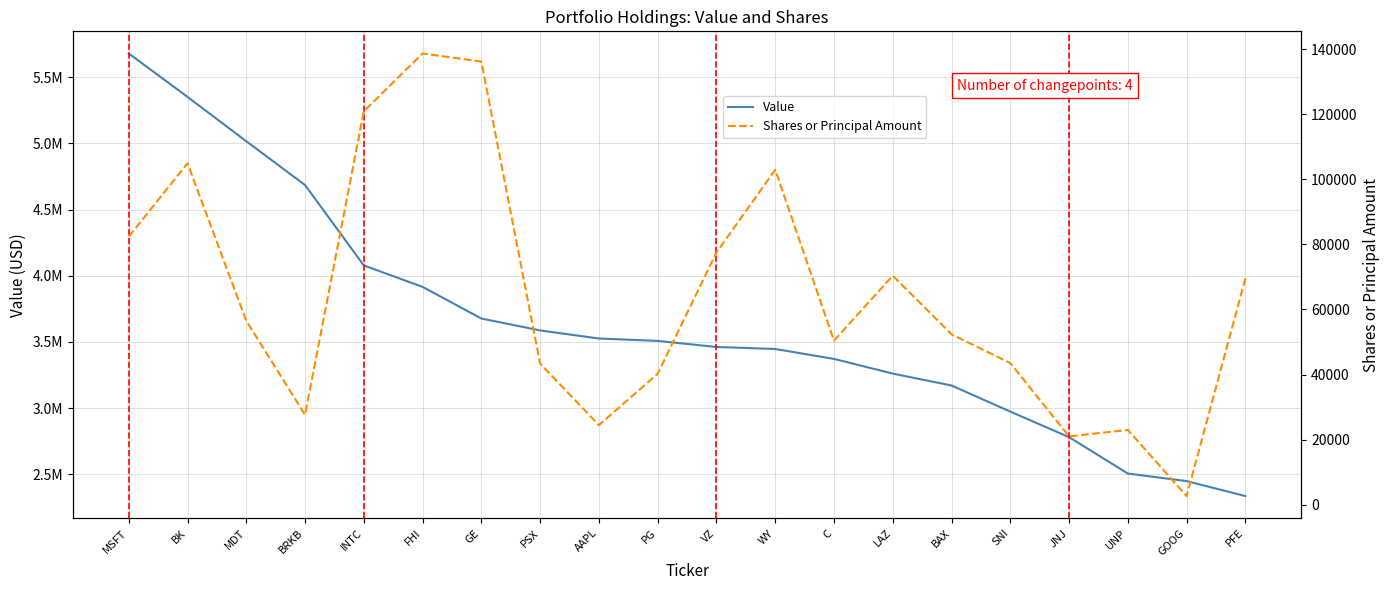

True or false: Value and Shares or Principal Amount intersect in this chart.

False